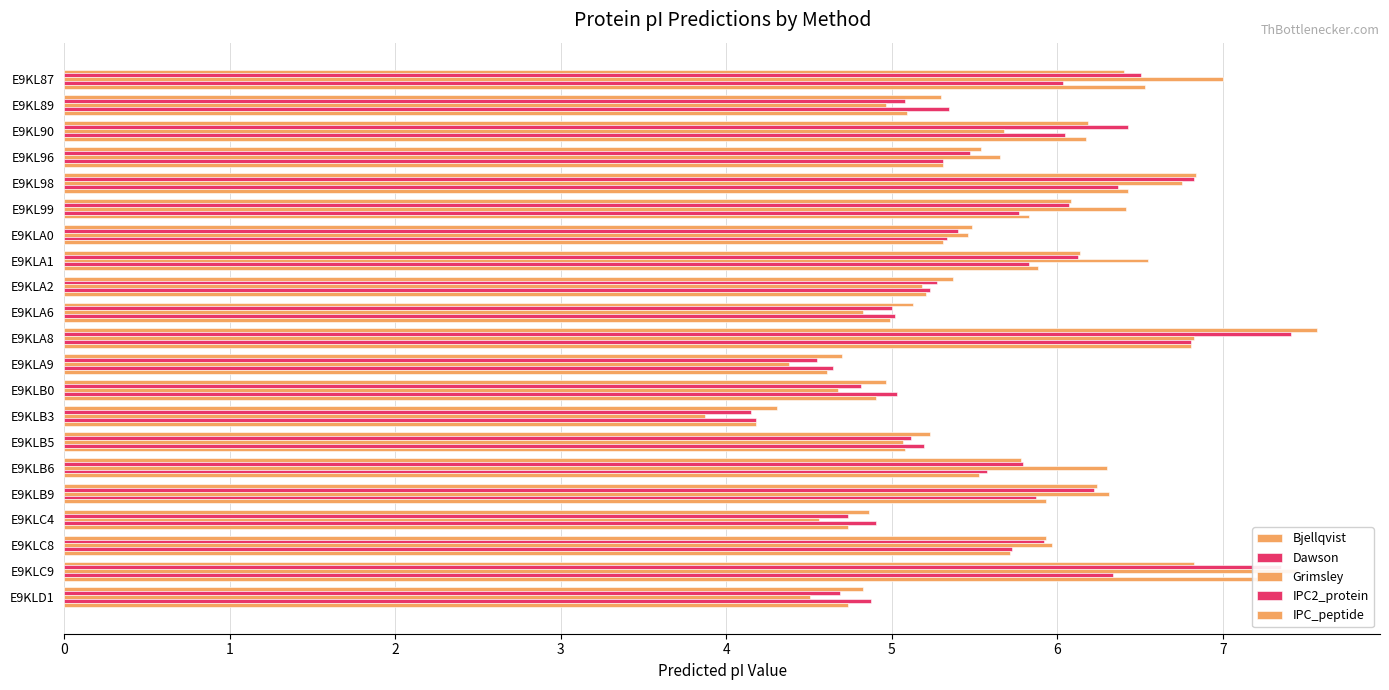

How many values in the IPC2_protein series exceed 5?

17